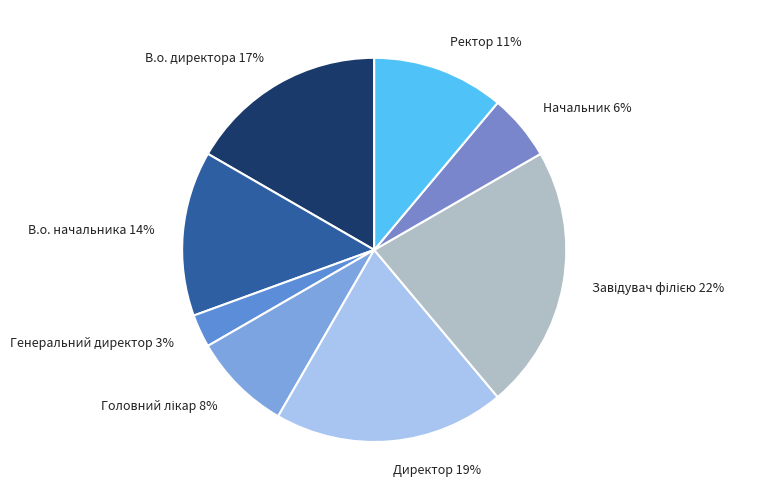

Which category has the smallest portion of the pie?

Генеральний директор